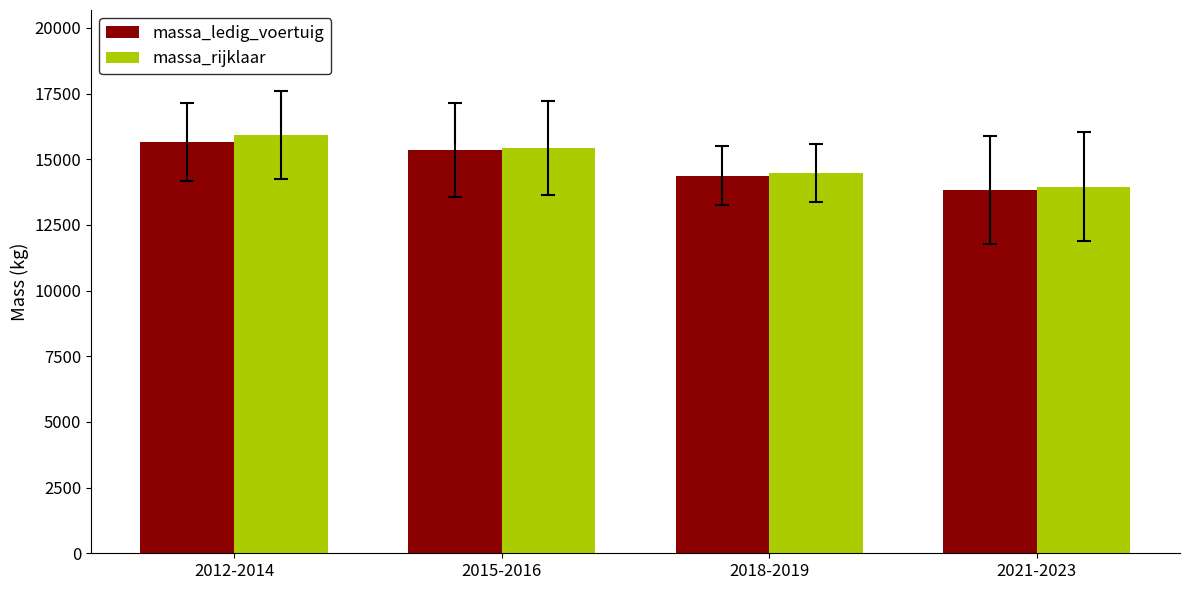

The massa_ledig_voertuig series shows 3428.3 at 2015-2016. True or false?

False